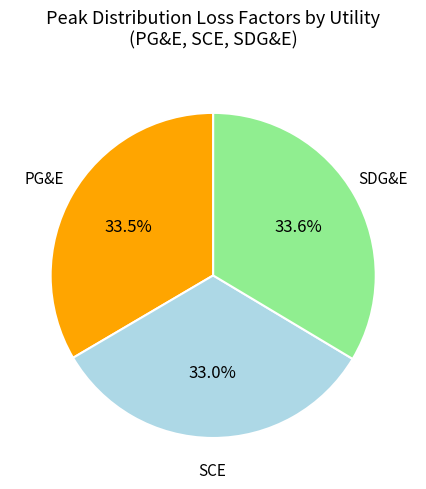

Count the number of slices in the pie.

3